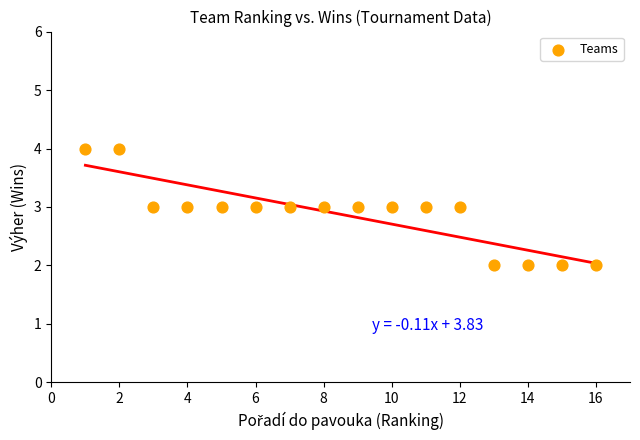

What is the range of X values (max minus min)?

15